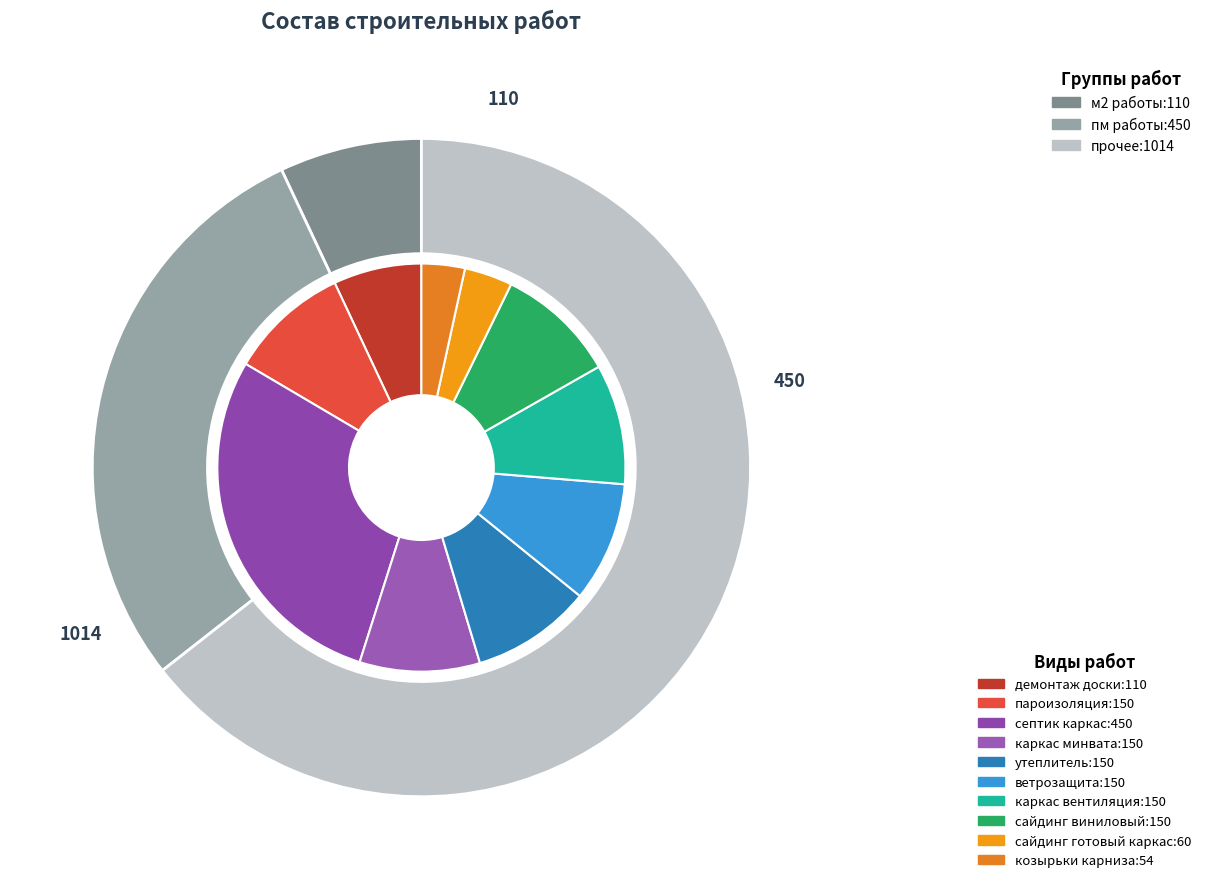

How many slices are in this pie chart?

10